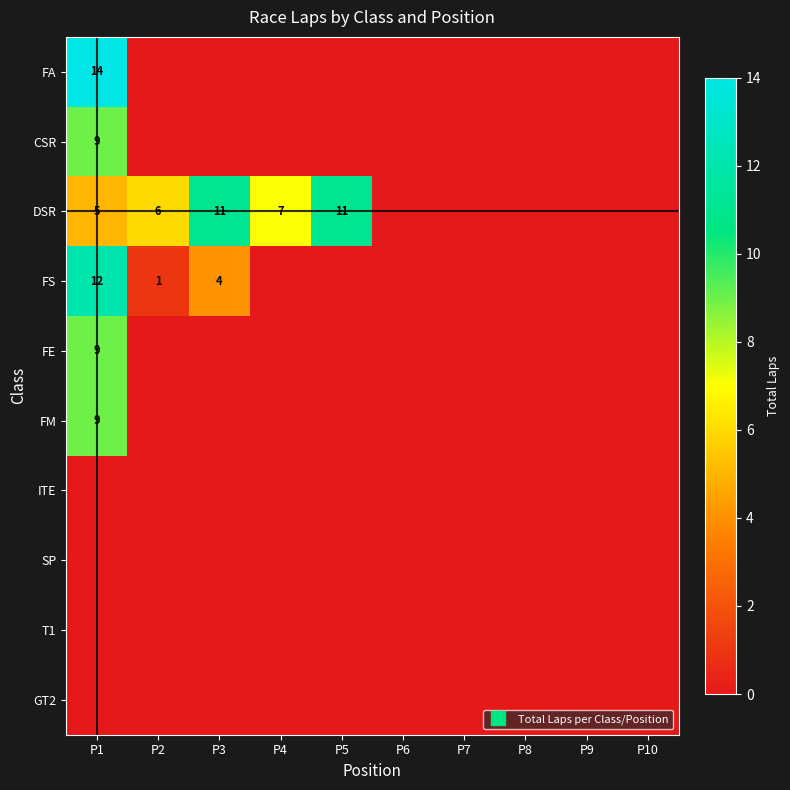

The GT2 series shows 0 at P4. True or false?

True